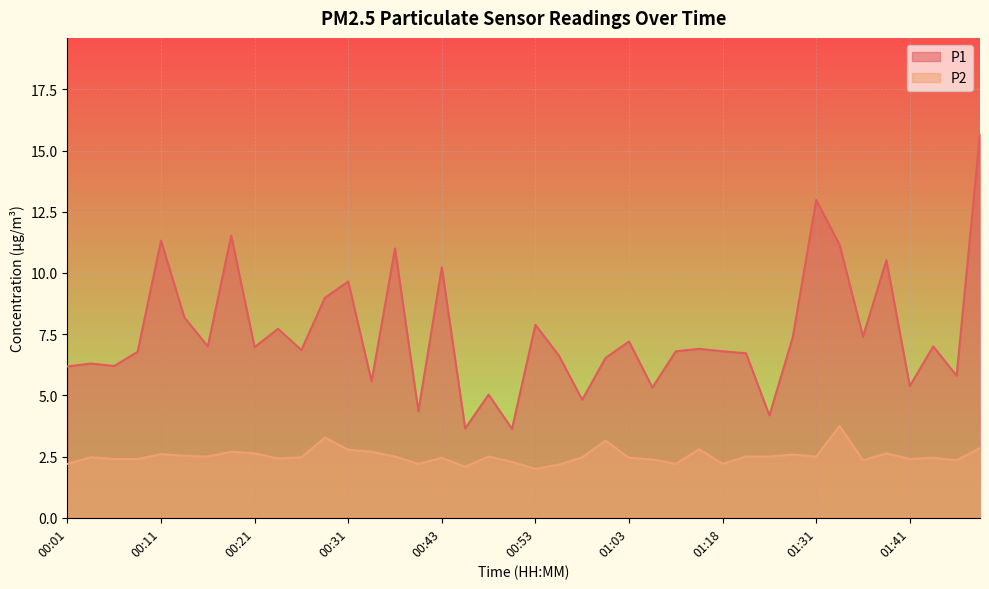

Rank the series by their maximum value, from highest to lowest.

P1, P2